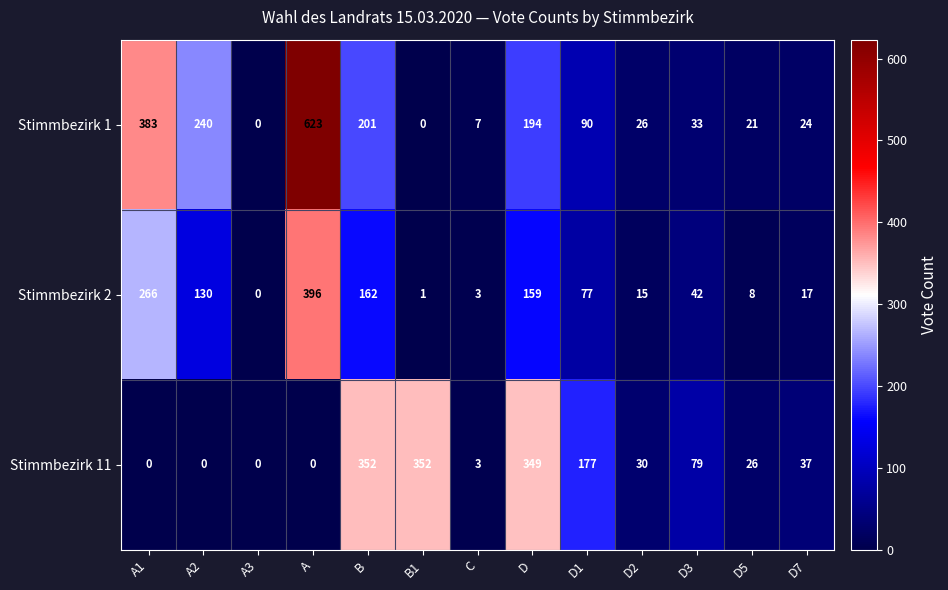

At D3, list the series in order from largest to smallest.

Stimmbezirk 11, Stimmbezirk 2, Stimmbezirk 1